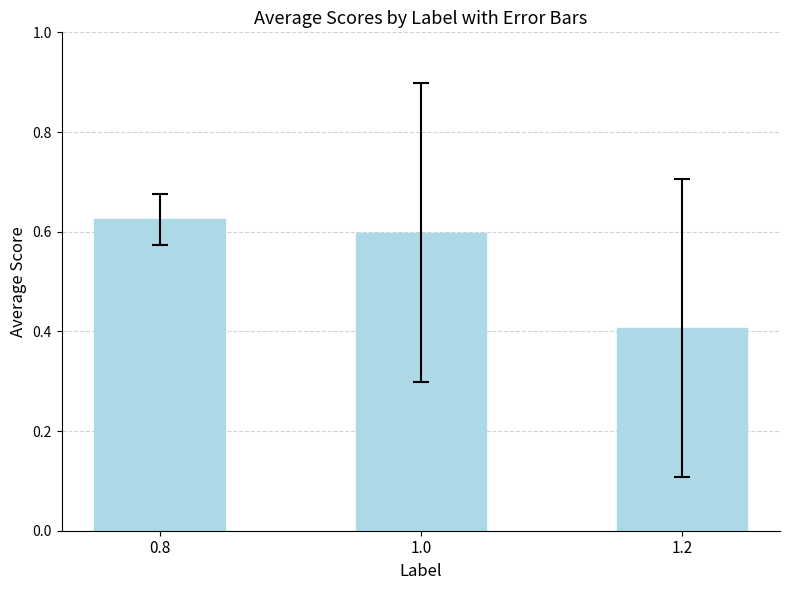

What is the smallest value displayed?

0.4